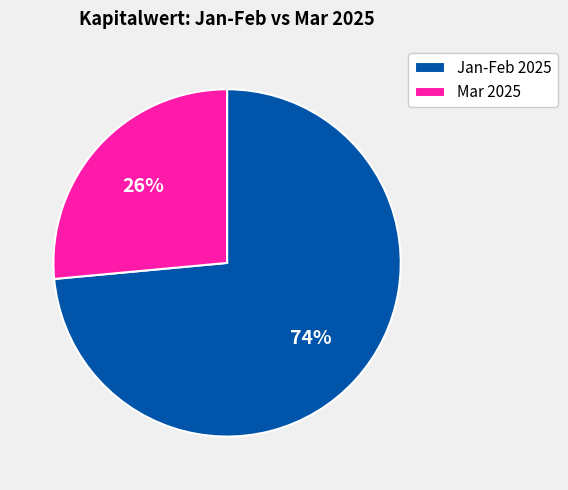

To the nearest percent, what is the average slice percentage?

50%